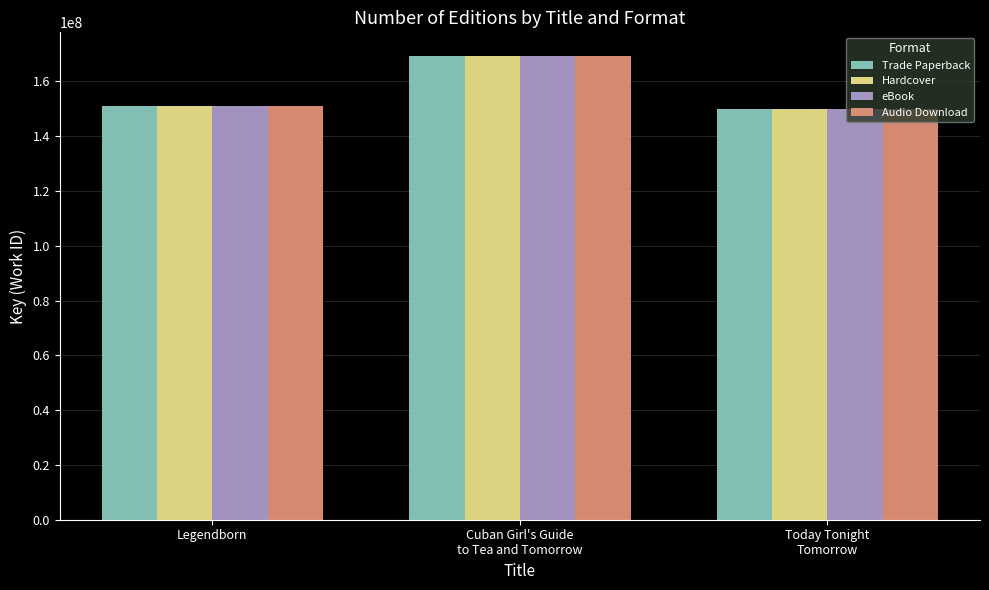

The value of Trade Paperback at Legendborn is 62176454. True or false?

False